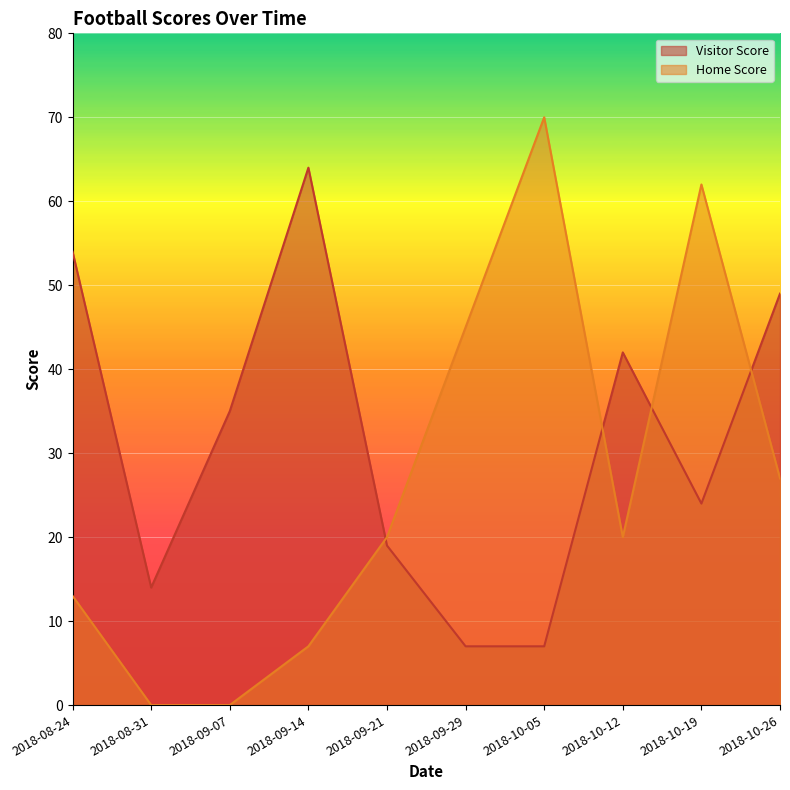

The value of Home Score at 2018-10-19 is 62. True or false?

True